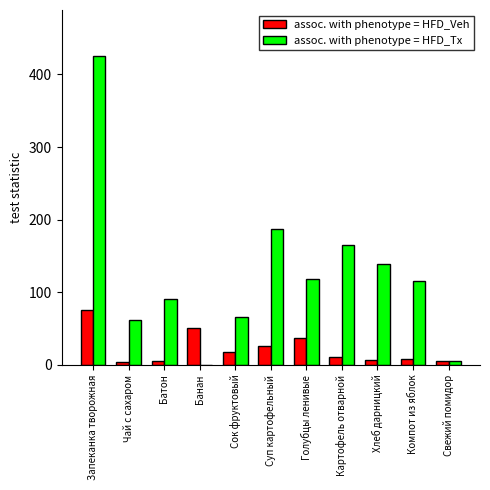

The value of assoc. with phenotype = HFD_Tx at Хлеб дарницкий is 139.0. True or false?

True